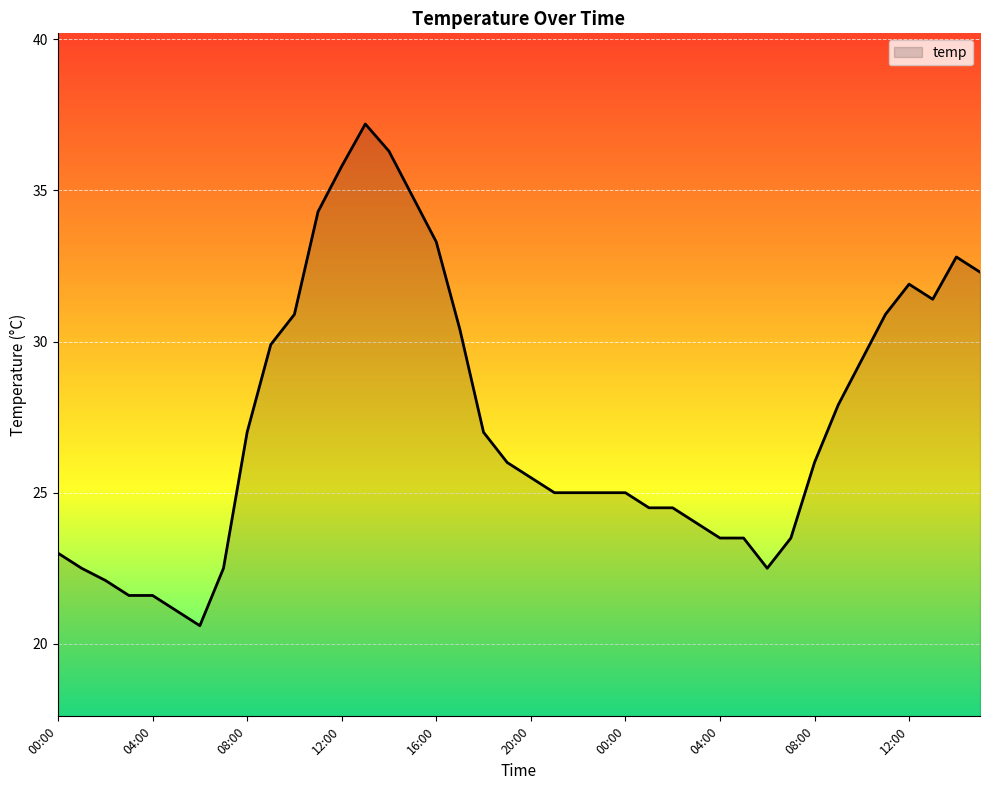

What is the difference between the maximum and minimum values?

16.6